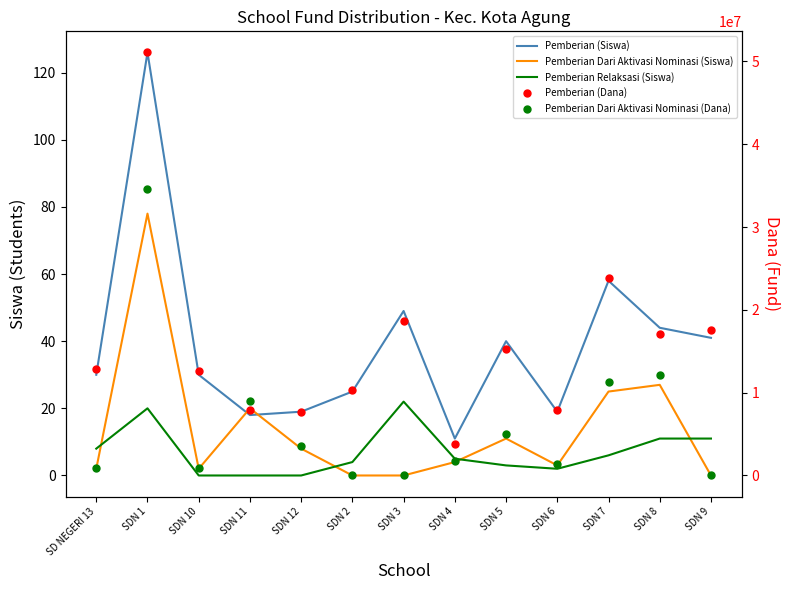

Rank the series at SDN 5 from lowest to highest value.

Pemberian Relaksasi (Siswa), Pemberian Dari Aktivasi Nominasi (Siswa), Pemberian (Siswa), Pemberian Dari Aktivasi Nominasi (Dana), Pemberian (Dana)